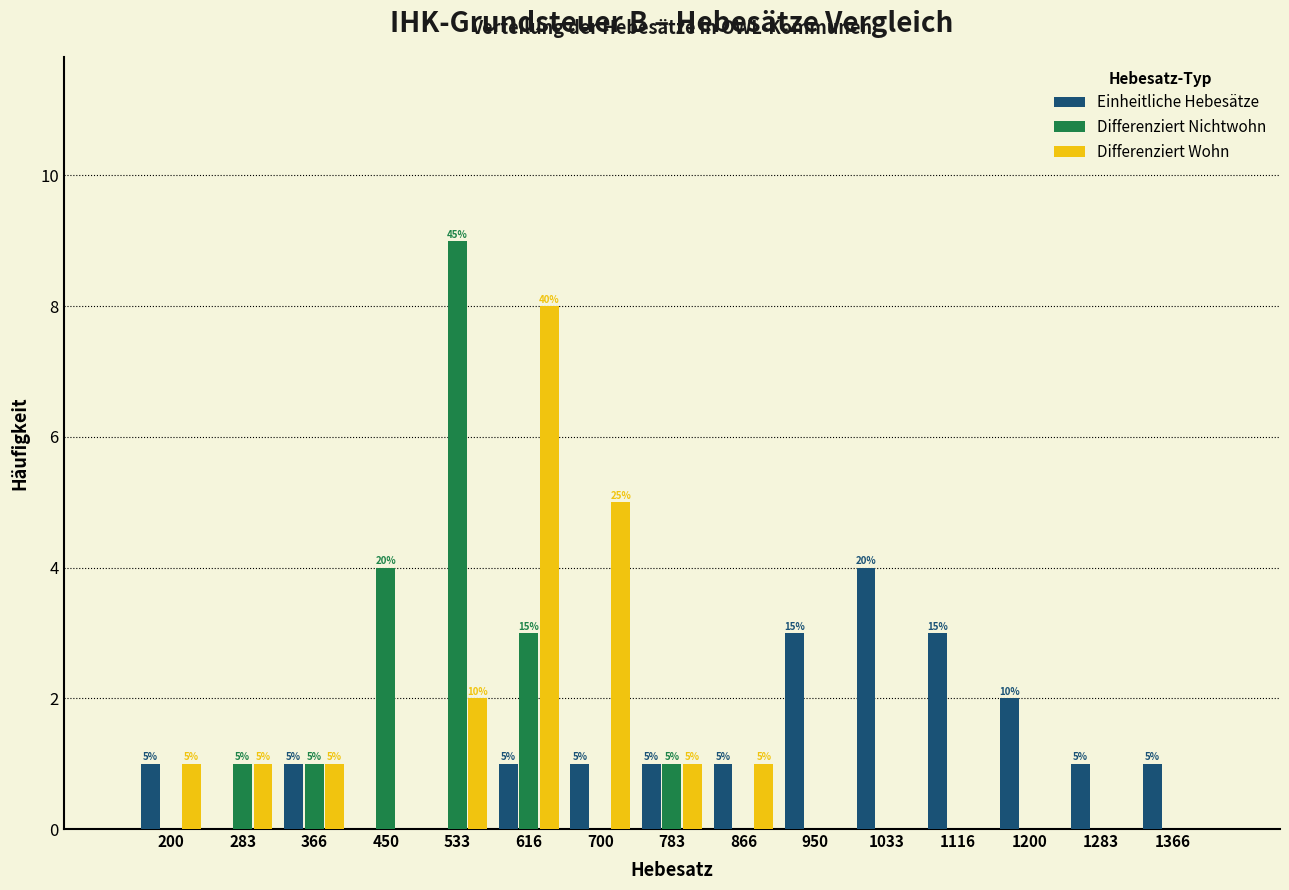

Reading left to right, transcribe all the data shown in this chart.

Einheitliche Hebesätze: 200=1	283=0	366=1	450=0	533=0	616=1	700=1	783=1	866=1	950=3	1033=4	1116=3	1200=2	1283=1	1366=1
Differenziert Nichtwohn: 200=0	283=1	366=1	450=4	533=9	616=3	700=0	783=1	866=0	950=0	1033=0	1116=0	1200=0	1283=0	1366=0
Differenziert Wohn: 200=1	283=1	366=1	450=0	533=2	616=8	700=5	783=1	866=1	950=0	1033=0	1116=0	1200=0	1283=0	1366=0